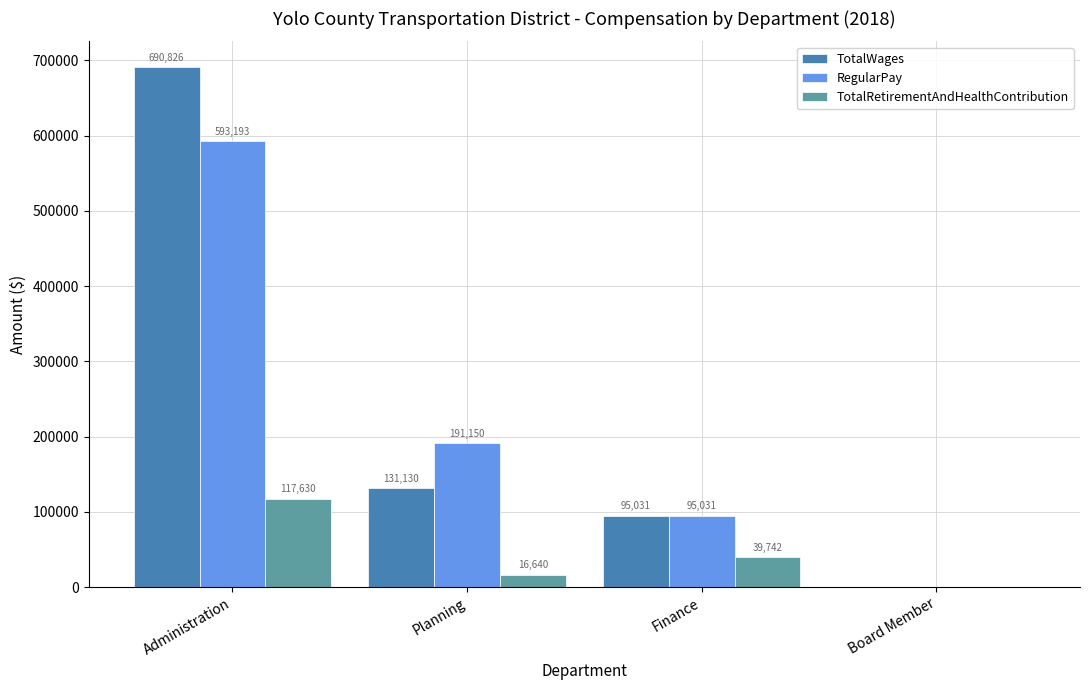

The TotalRetirementAndHealthContribution series shows 117630 at Administration. True or false?

True